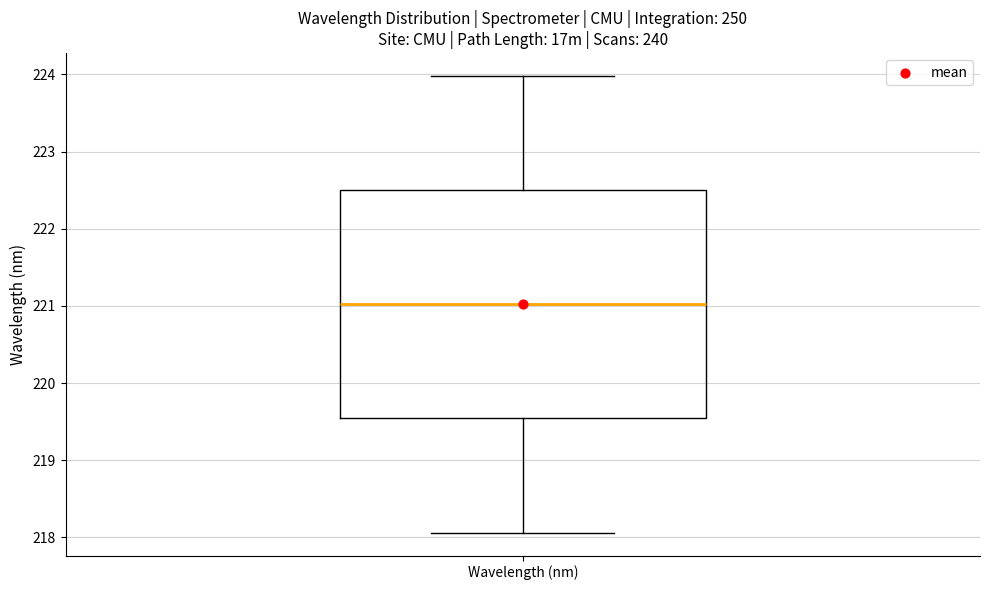

Read this box plot against the y-axis: the position of the median line, the range covered by the box, and the ends of both whiskers. The values are not printed on the chart, so give them approximately, as read against the axis.

median 221.0, box 219.5 to 222.5, whiskers 218.1 to 224.0